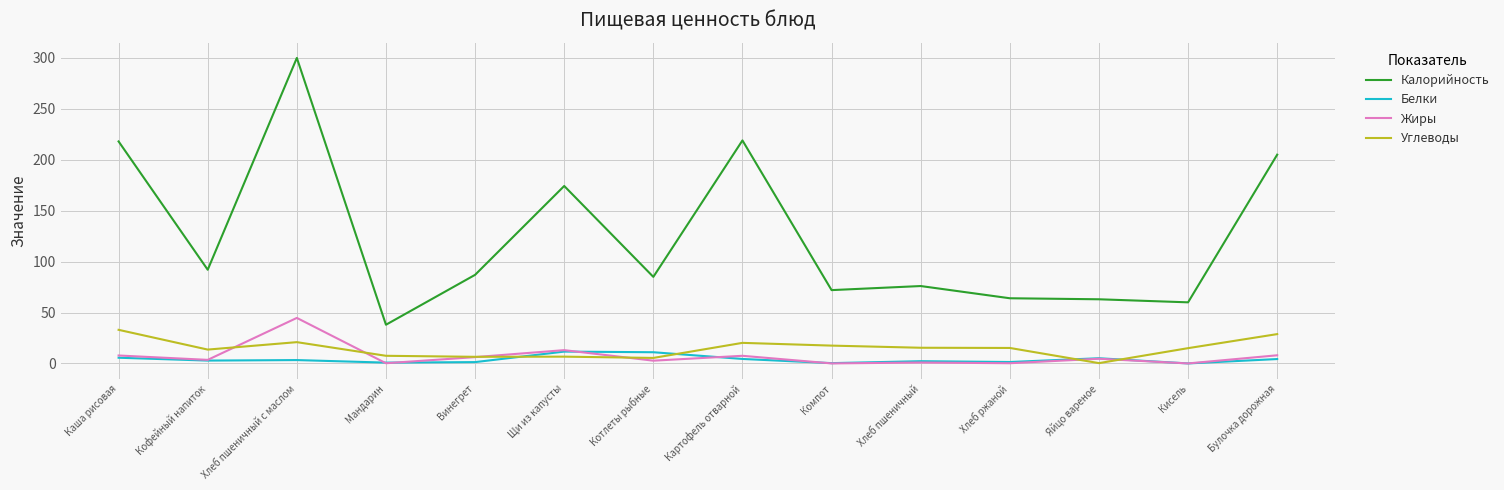

What position from the right is Картофель отварной?

7